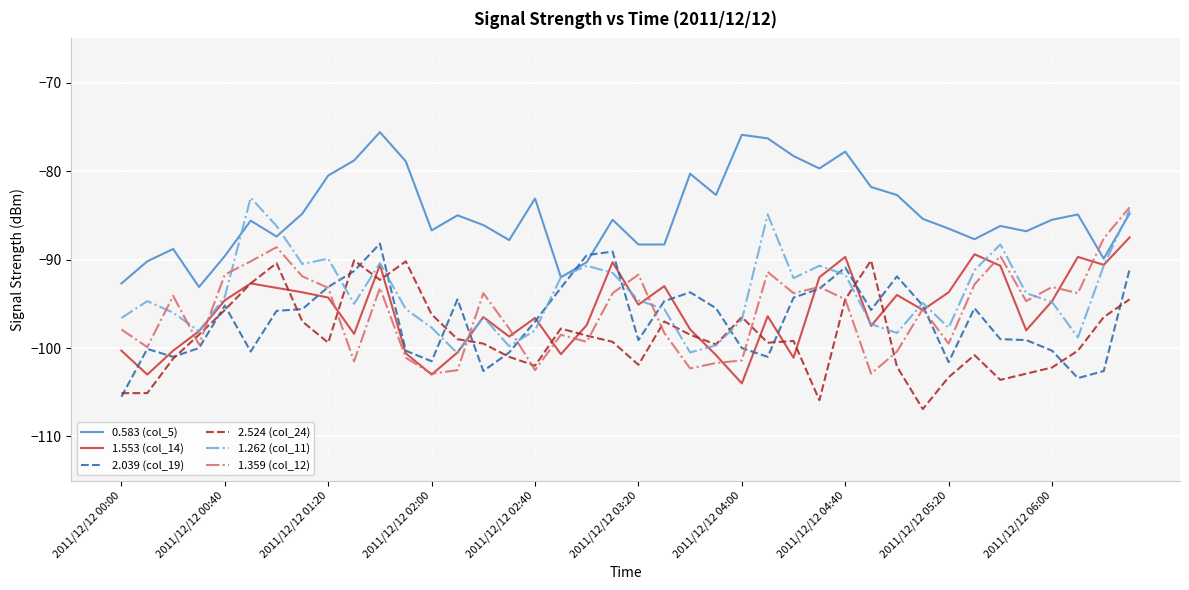

What is the highest value of the 0.583 (col_5) series?

-75.6